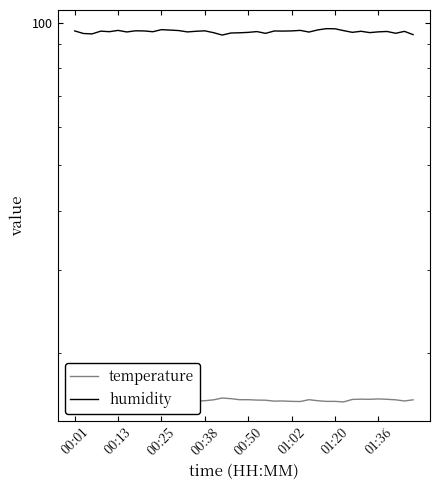

What is the maximum value for humidity?

97.1